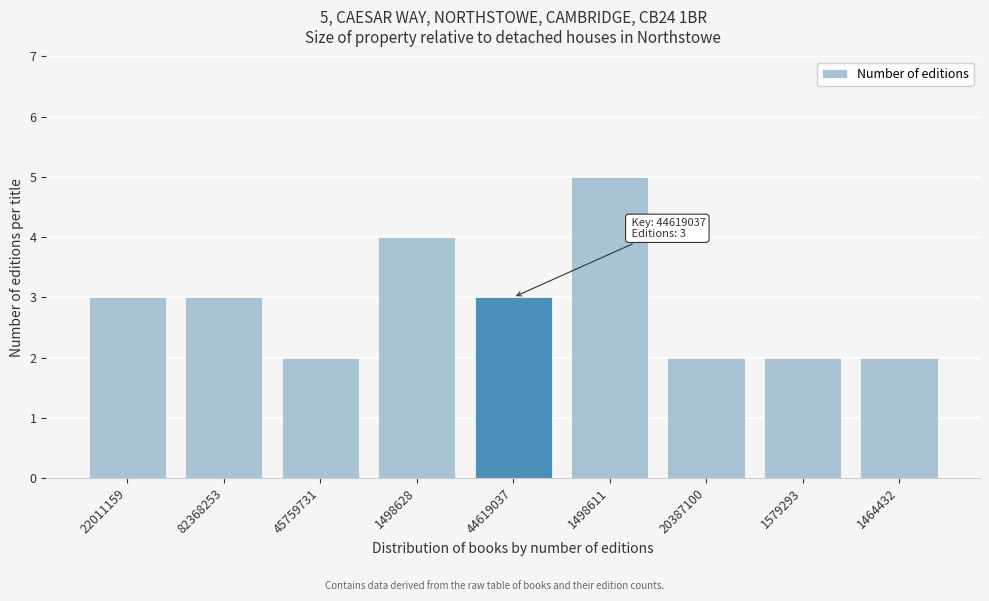

Reading right to left, what are all the values shown in this chart?

1464432=2	1579293=2	20387100=2	1498611=5	44619037=3	1498628=4	45759731=2	82368253=3	22011159=3